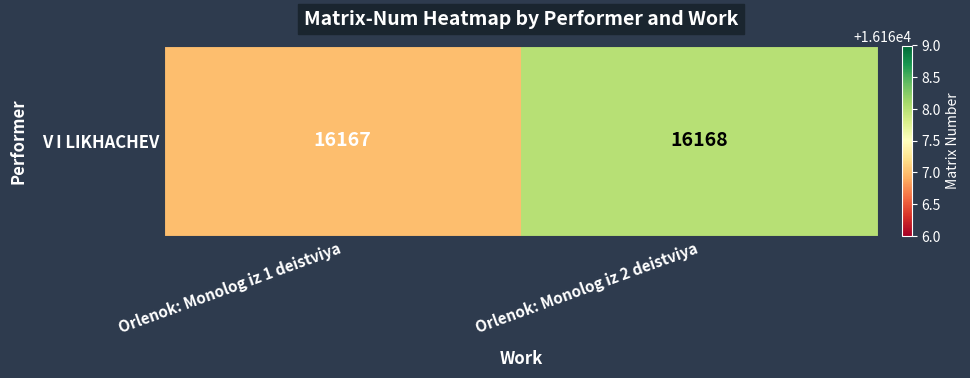

Between Orlenok: Monolog iz 2 deistviya and Orlenok: Monolog iz 1 deistviya, which is larger?

Orlenok: Monolog iz 2 deistviya